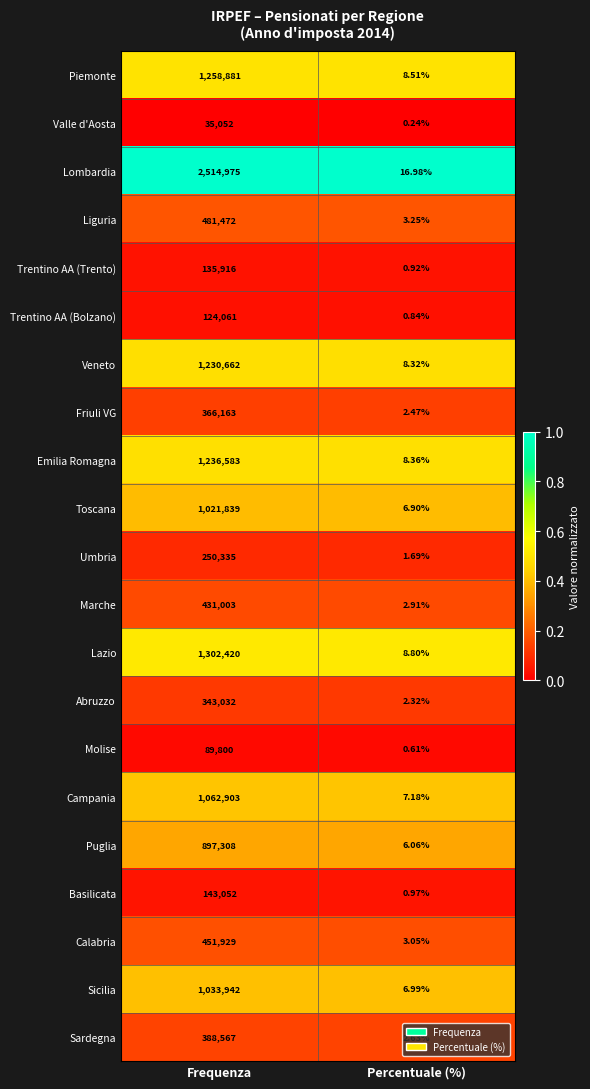

Which series has the largest range (max minus min)?

Lombardia